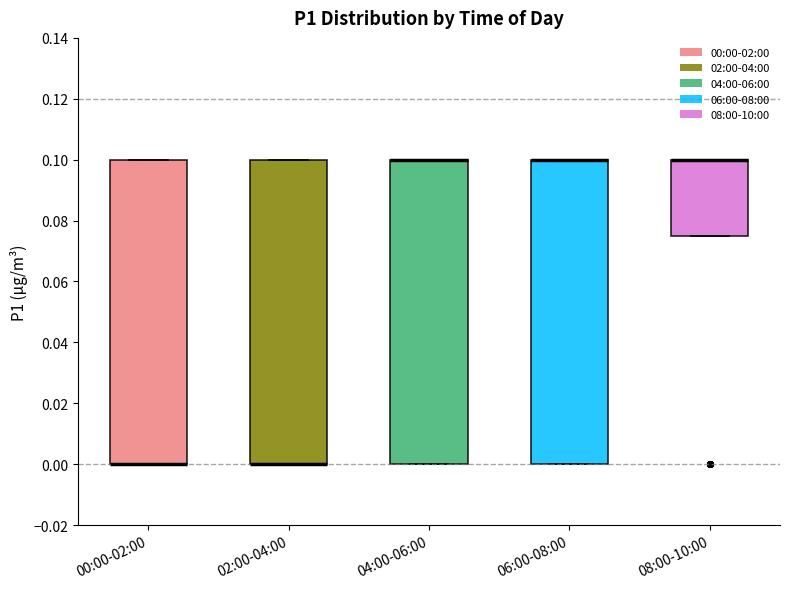

Where is the upper edge of the box for 08:00-10:00 on the y-axis? The values are not printed on the chart, so give them approximately, as read against the axis.

0.100